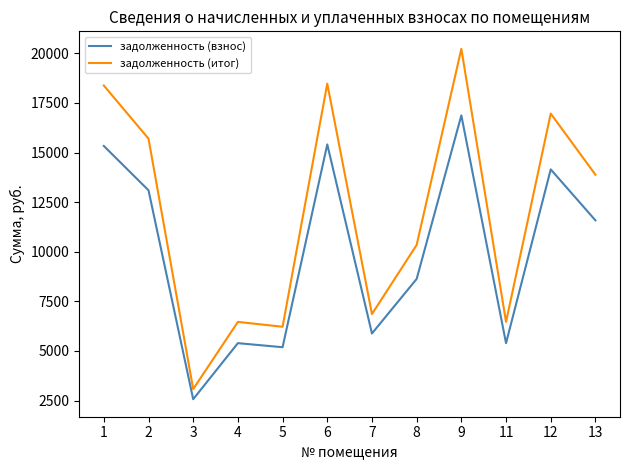

What is the maximum value shown in the chart?

20224.4